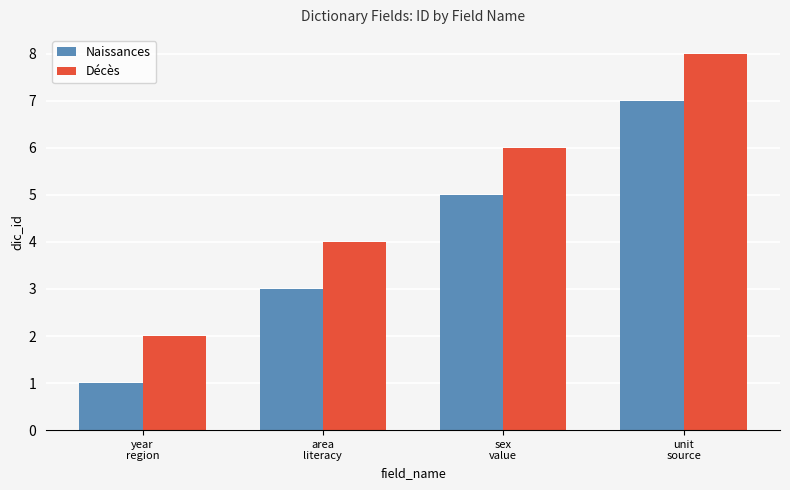

What is the difference between the second highest and minimum values in the Naissances series?

4